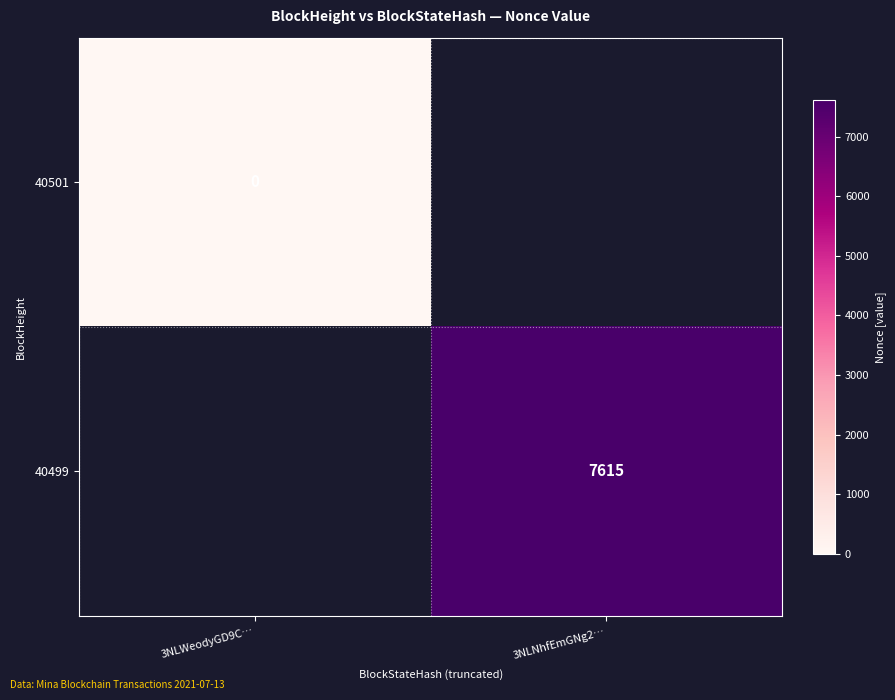

The 40499 series shows 11314 at 3NLNhfEmGNg2…. True or false?

False